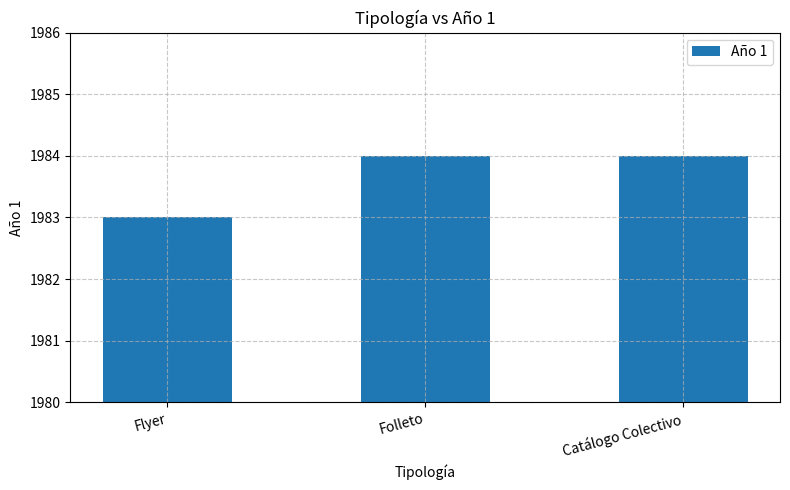

What is the label of the 3rd bar from the left?

Catálogo Colectivo